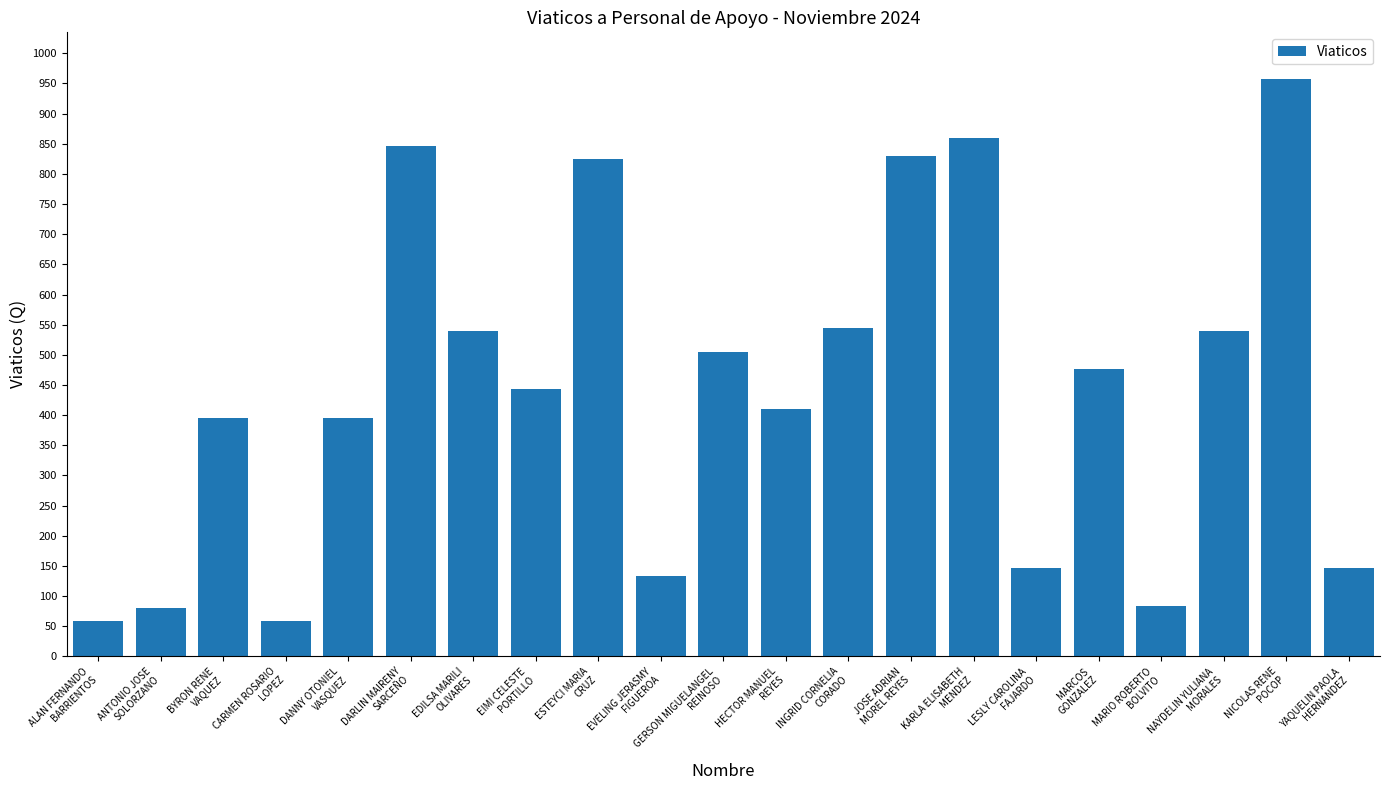

At which category does the chart reach its peak across all series?

NICOLAS RENE
POCOP